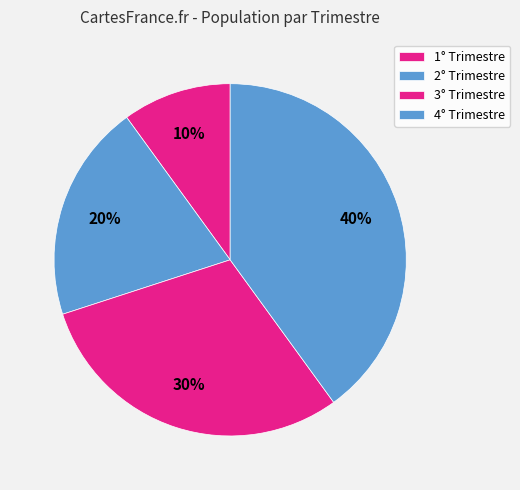

What is the largest slice in the pie chart?

4° Trimestre